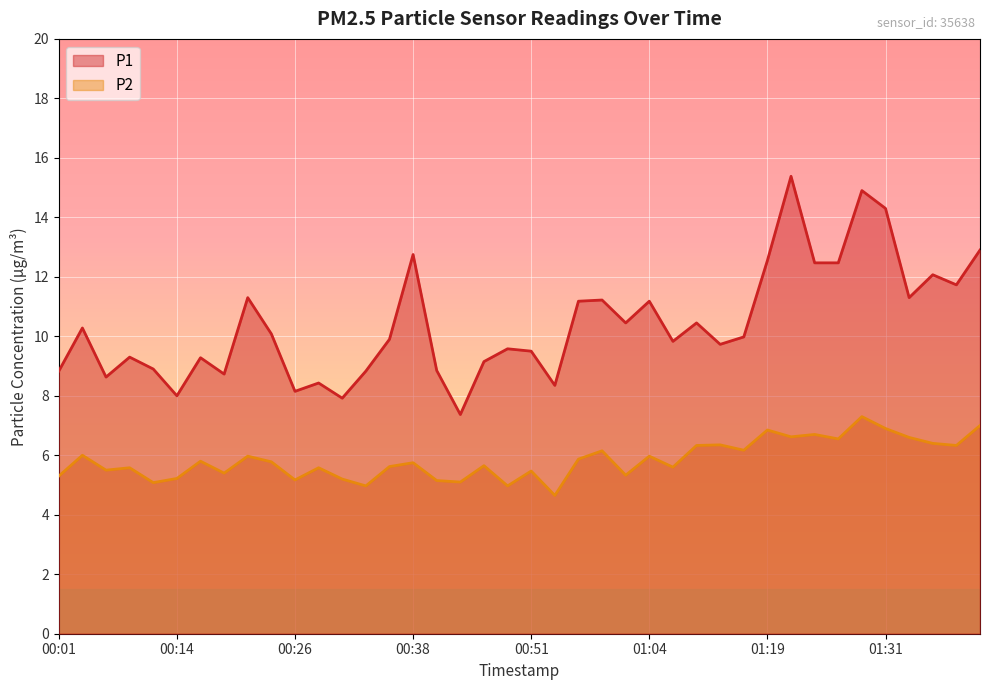

Which label corresponds to the smallest value in the chart?

00:54